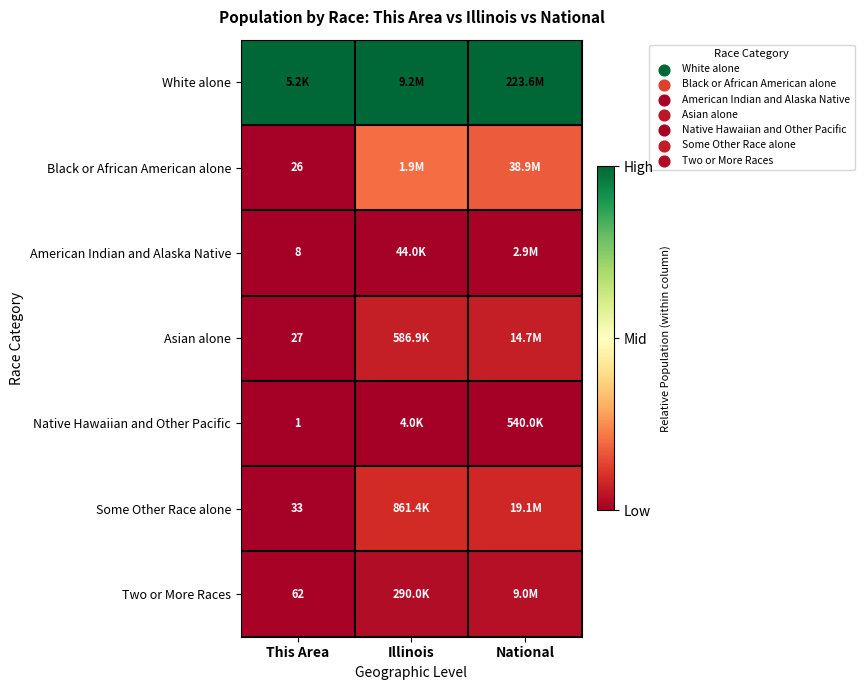

At how many categories does at least one series exceed 0?

3